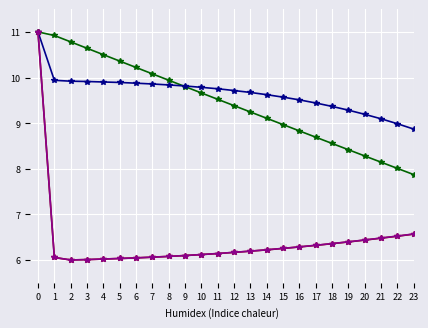

What is the minimum value shown in the chart?

6.0